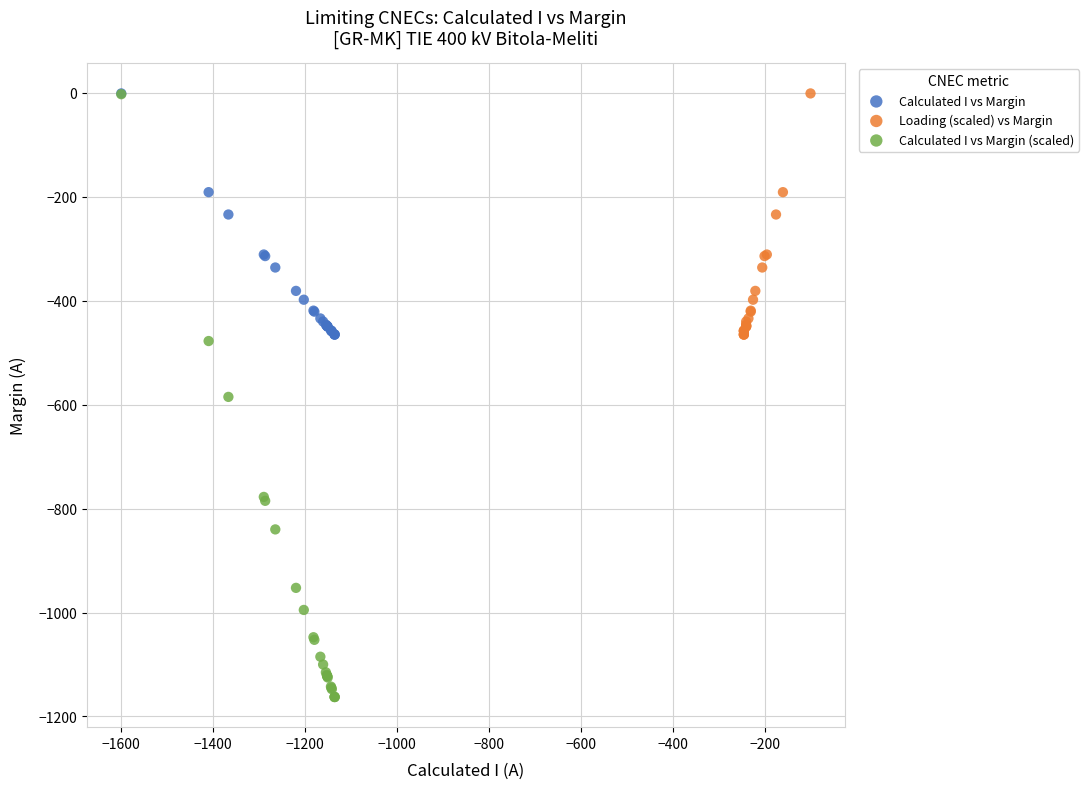

What are all the series names shown in the legend?

Calculated I vs Margin, Loading (scaled) vs Margin, Calculated I vs Margin (scaled)